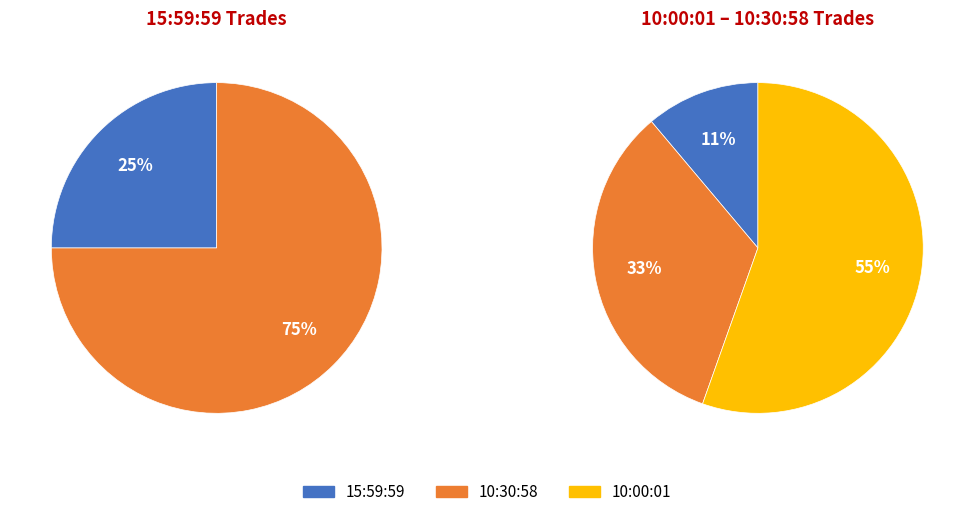

Combined, do 10:00:01 (100) and 15:59:59 (1) account for over 50%?

No